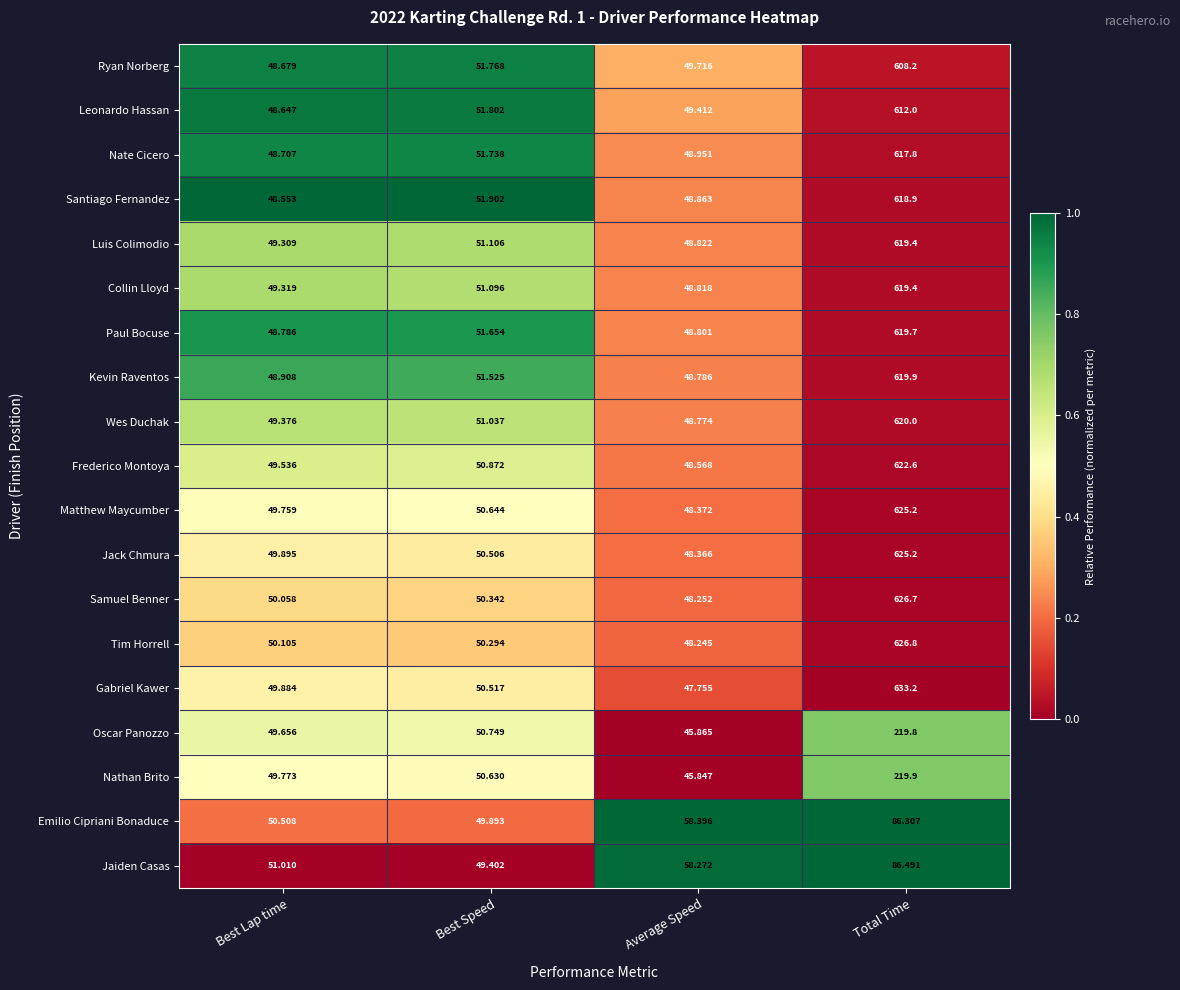

List the labels in order of Wes Duchak value, largest first.

Total Time, Best Speed, Best Lap time, Average Speed